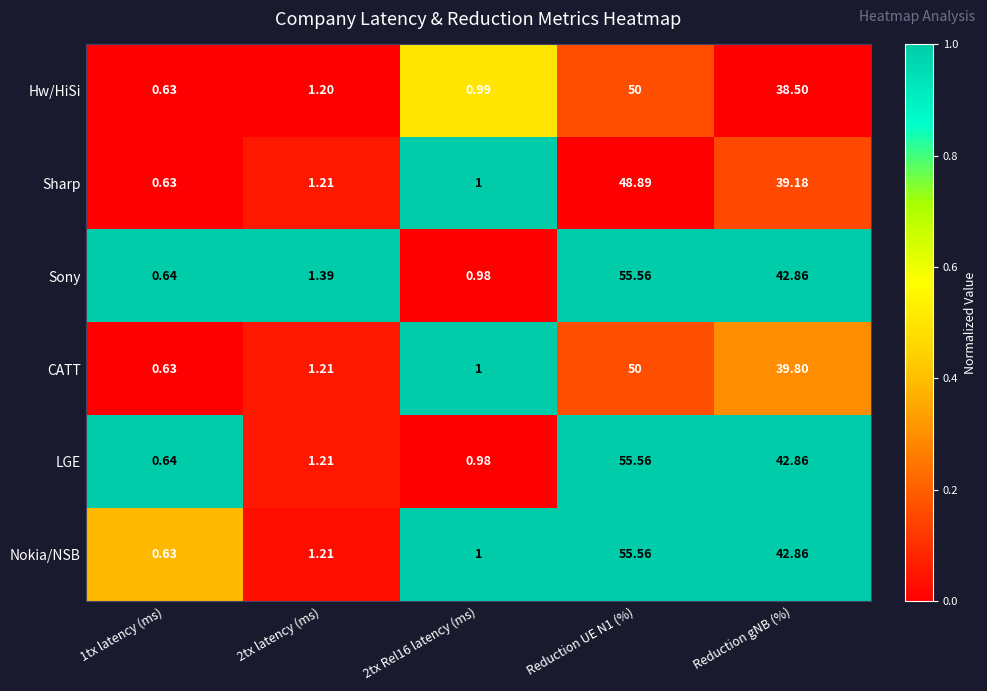

Where is Nokia/NSB nearest to the value 28?

Reduction gNB (%)